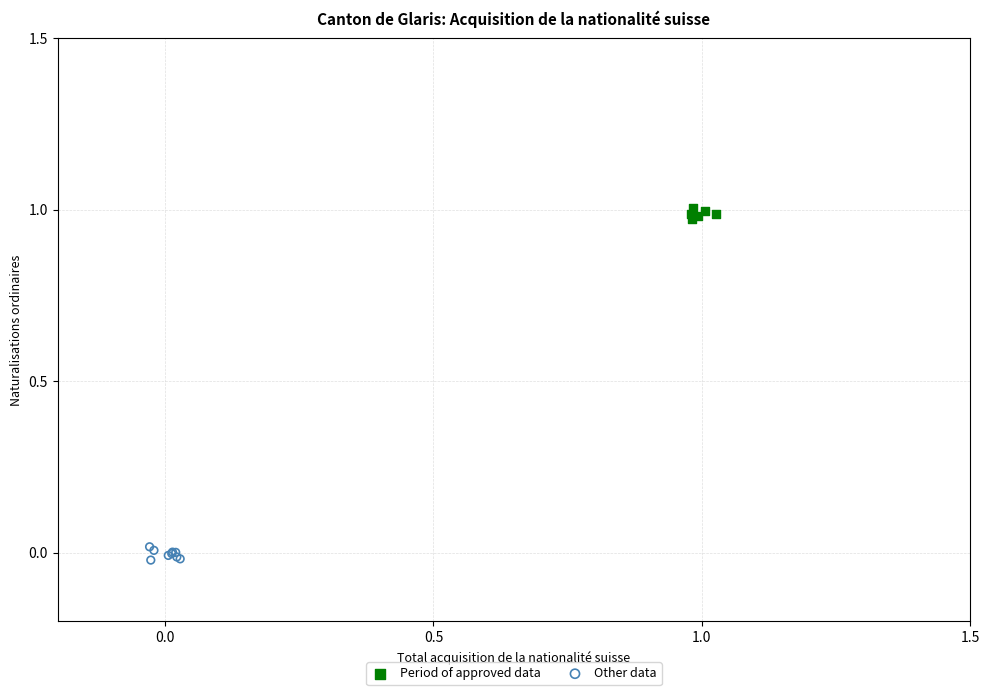

Which series has the largest Y range (max minus min)?

Other data